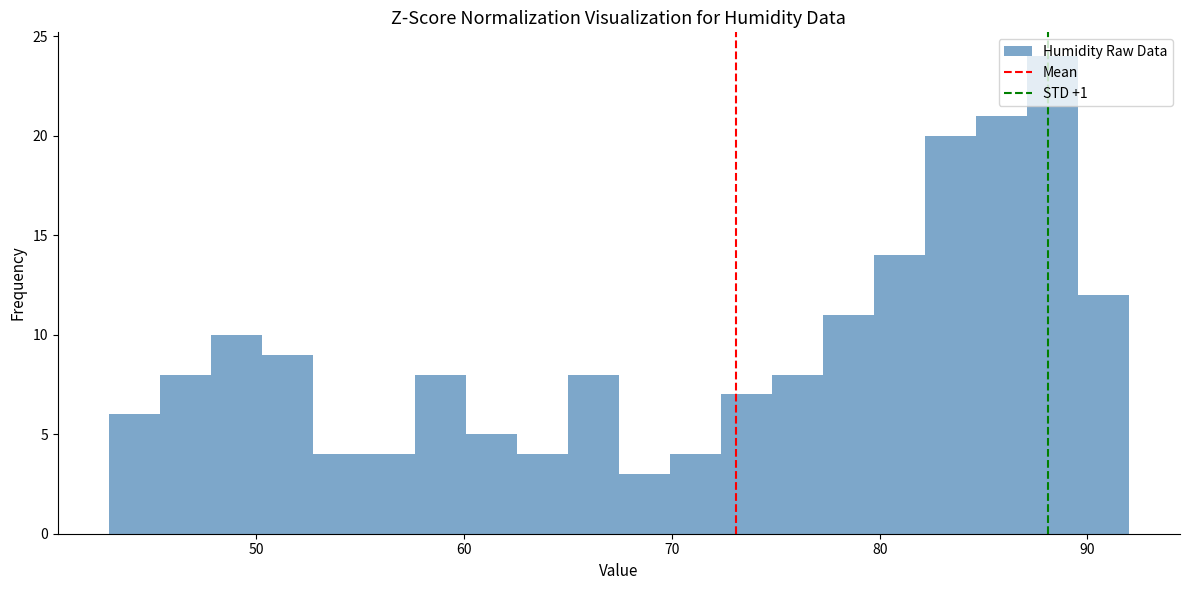

Around what value on the x-axis is the tallest bar? Give the approximate position of its centre, as read against the axis.

88